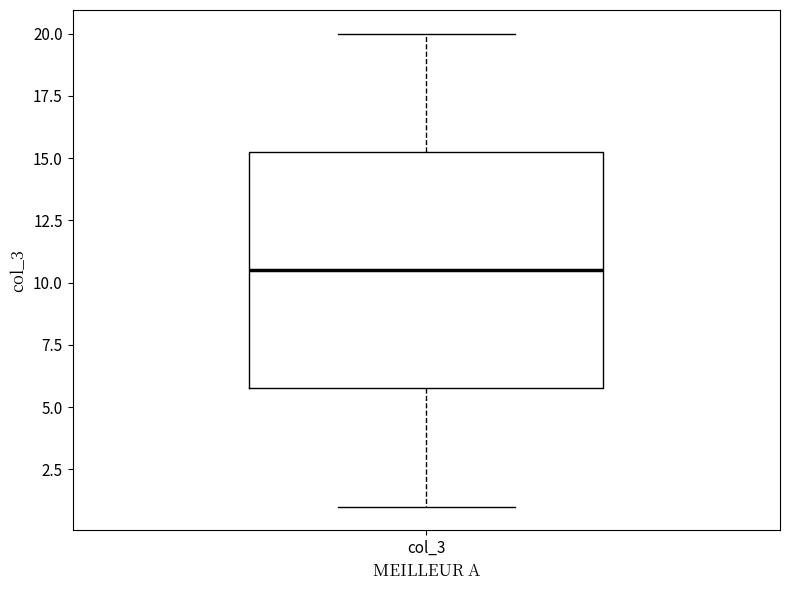

Read this box plot against the y-axis: the position of the median line, the range covered by the box, and the ends of both whiskers. The values are not printed on the chart, so give them approximately, as read against the axis.

median 10.5, box 6.0 to 15.5, whiskers 1.0 to 20.0